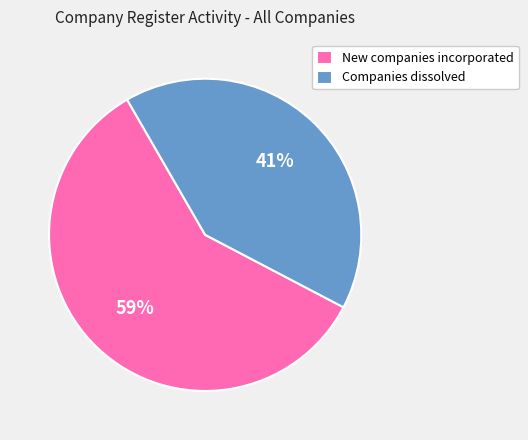

What is the smallest slice in the pie chart?

Companies dissolved